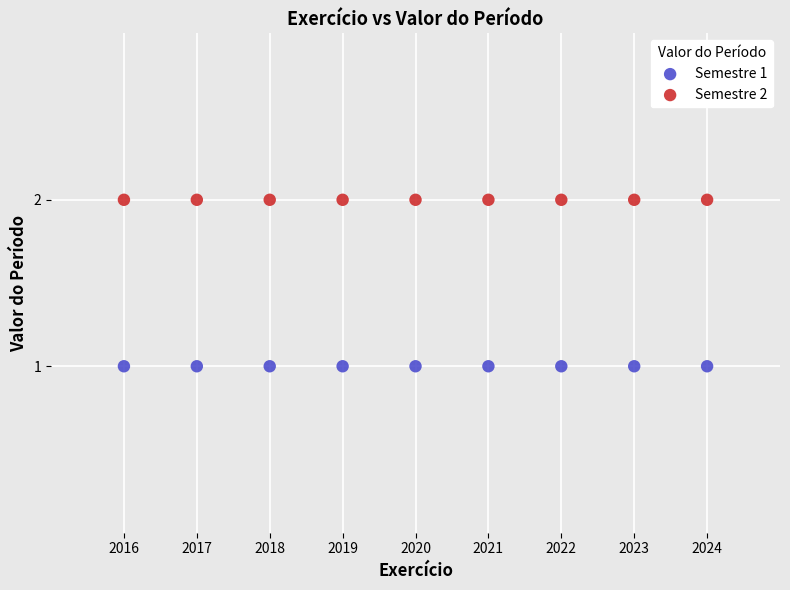

What are all the series names shown in the legend?

Semestre 1, Semestre 2